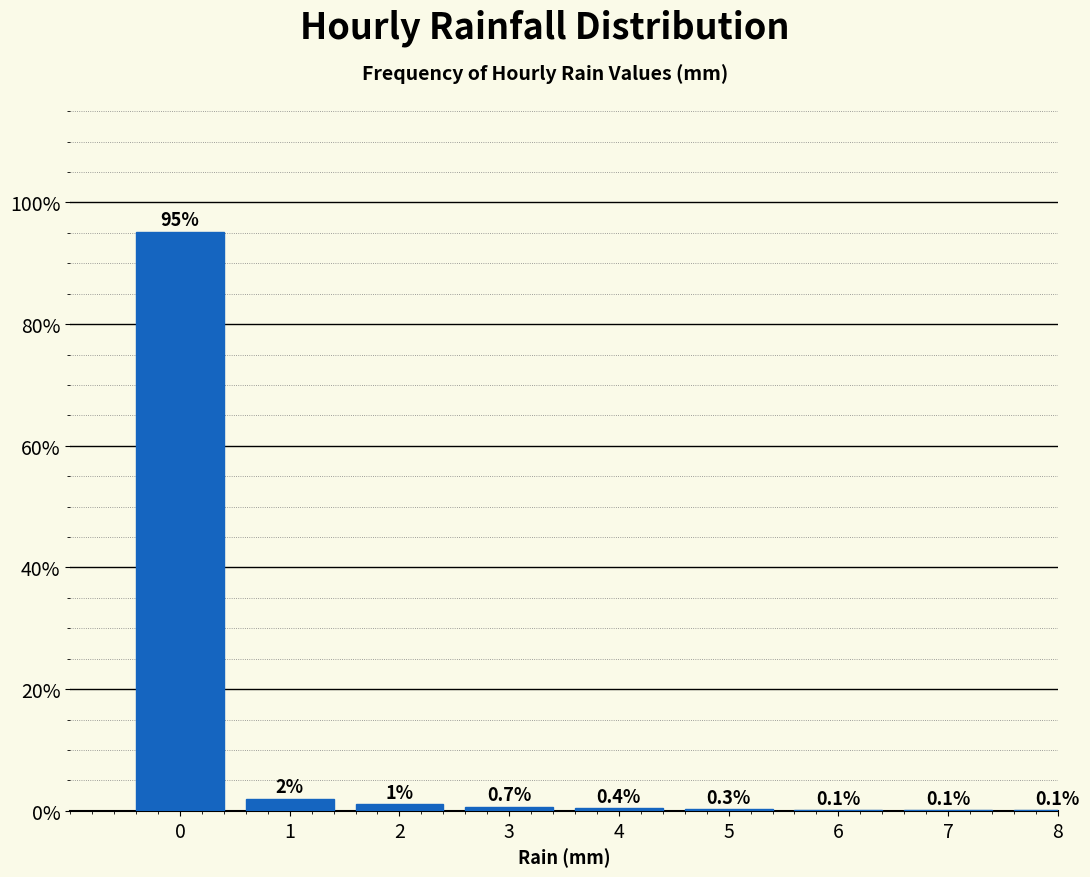

What is the greatest value displayed?

95.2